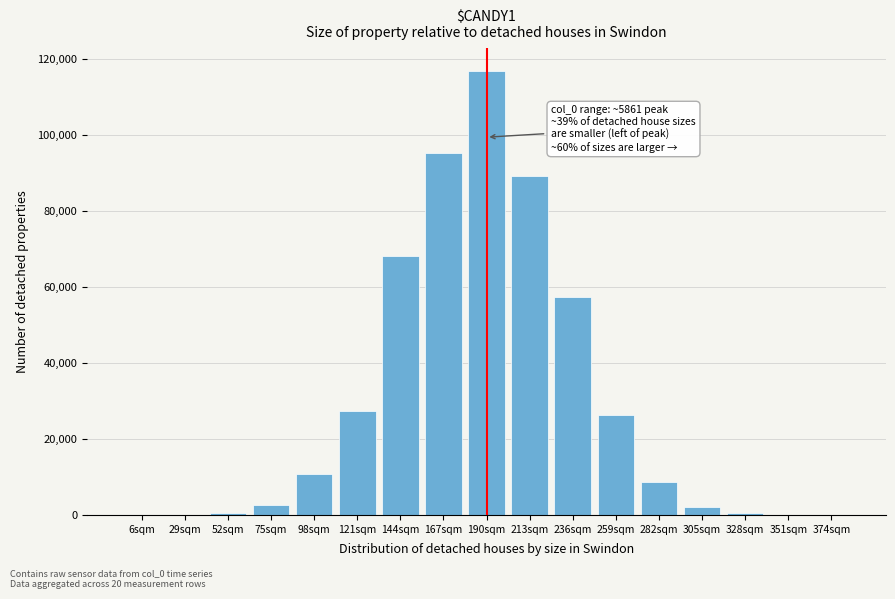

What is the maximum value shown in the chart?

116998